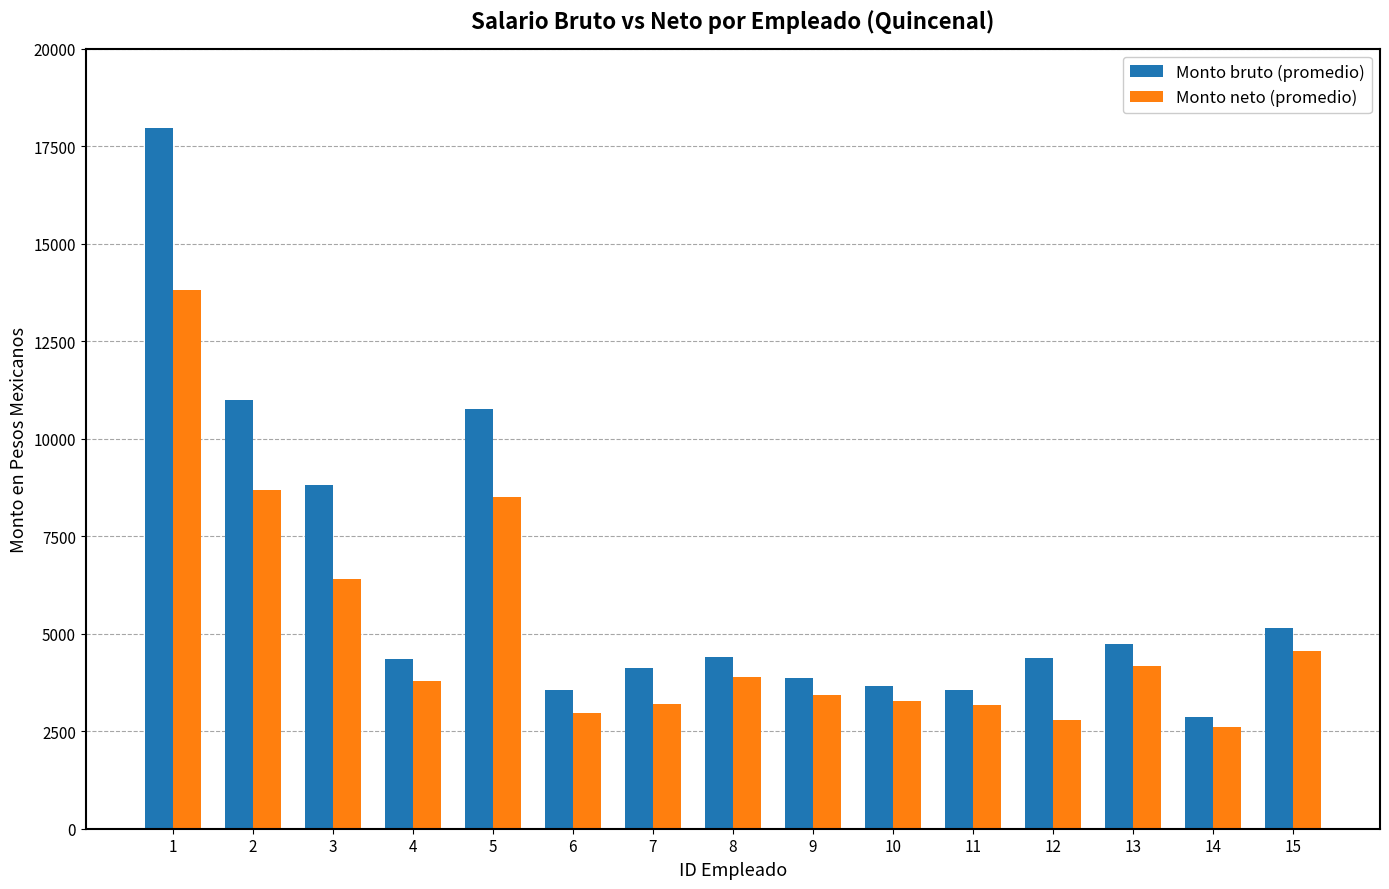

What is the value of the Monto bruto (promedio) bar at the 7th from the left?

4123.2